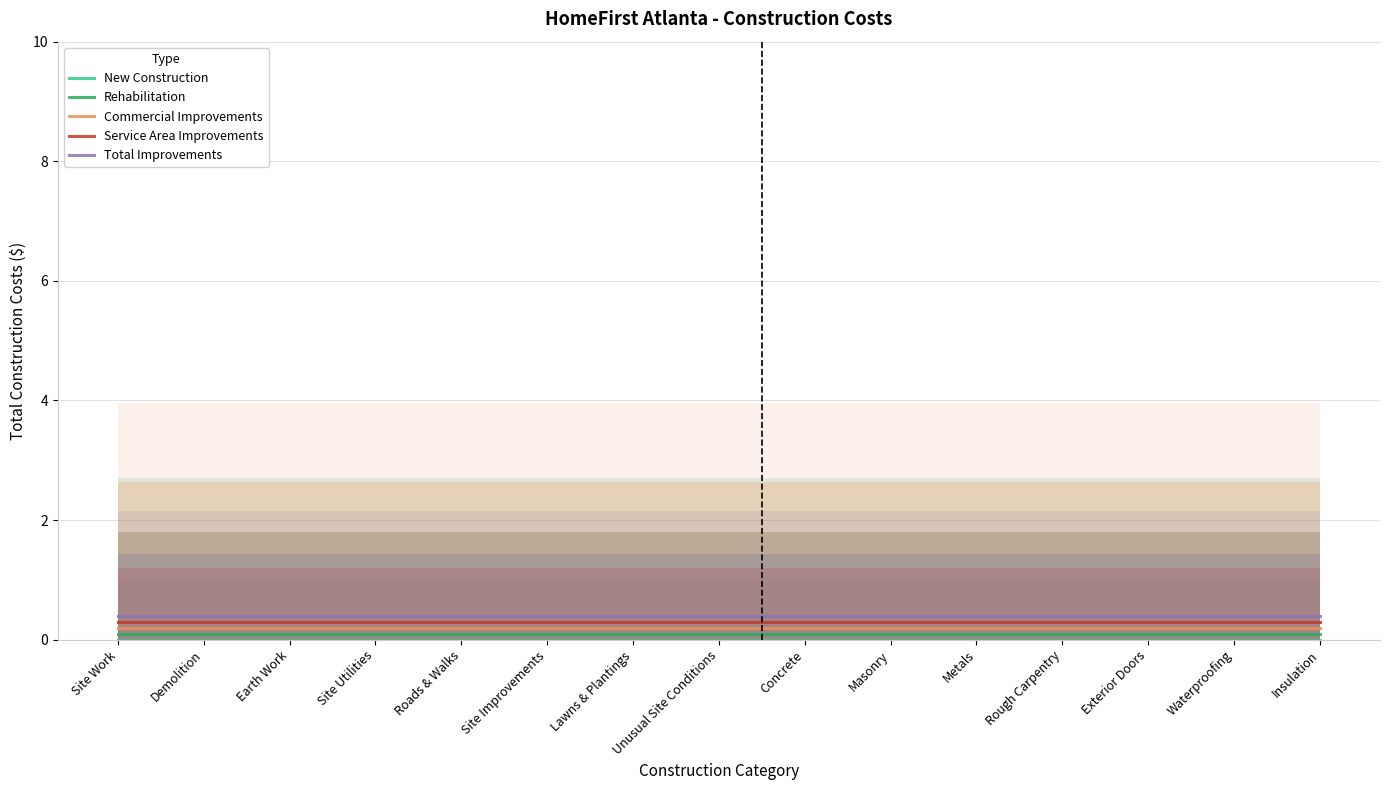

True or false: New Construction and Commercial Improvements cross at least once.

False